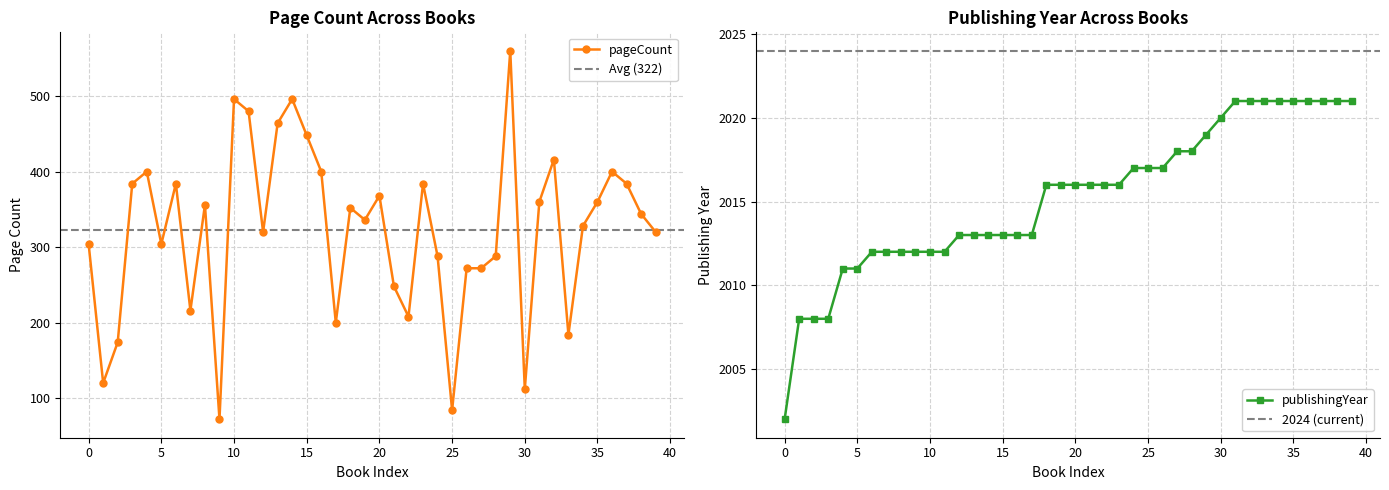

Is it true that pageCount equals 624 at 35?

False